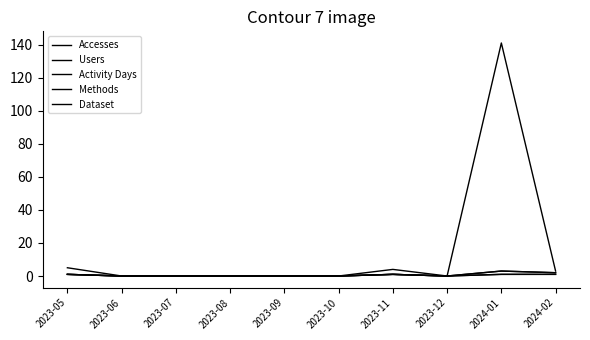

Does the chart display data point markers on the line(s)?

No